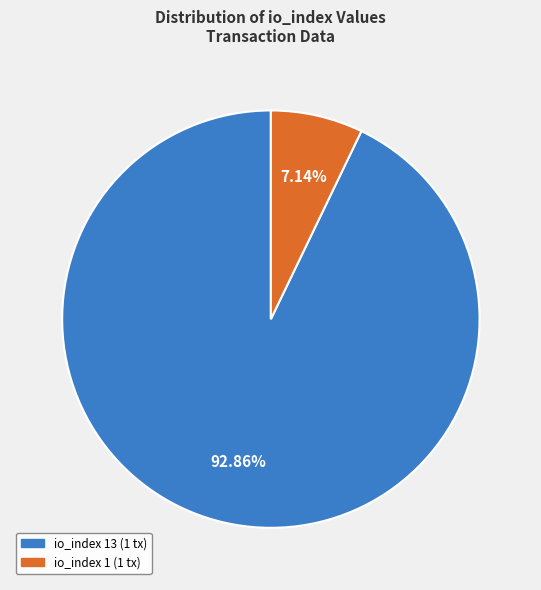

Does any single category account for the majority?

Yes